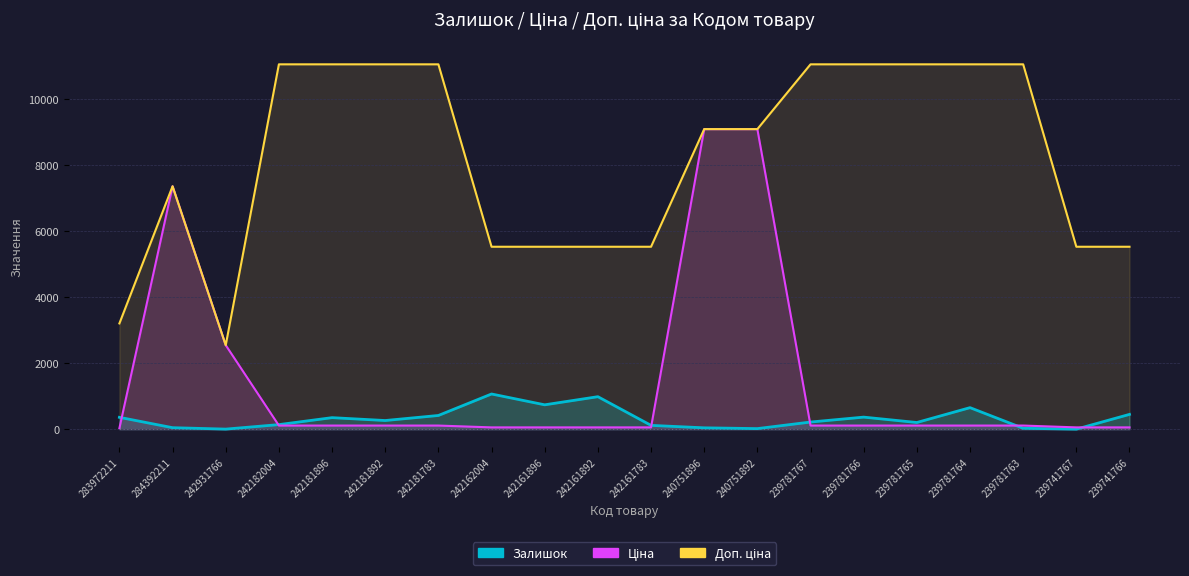

How many lines are shown in the chart?

3